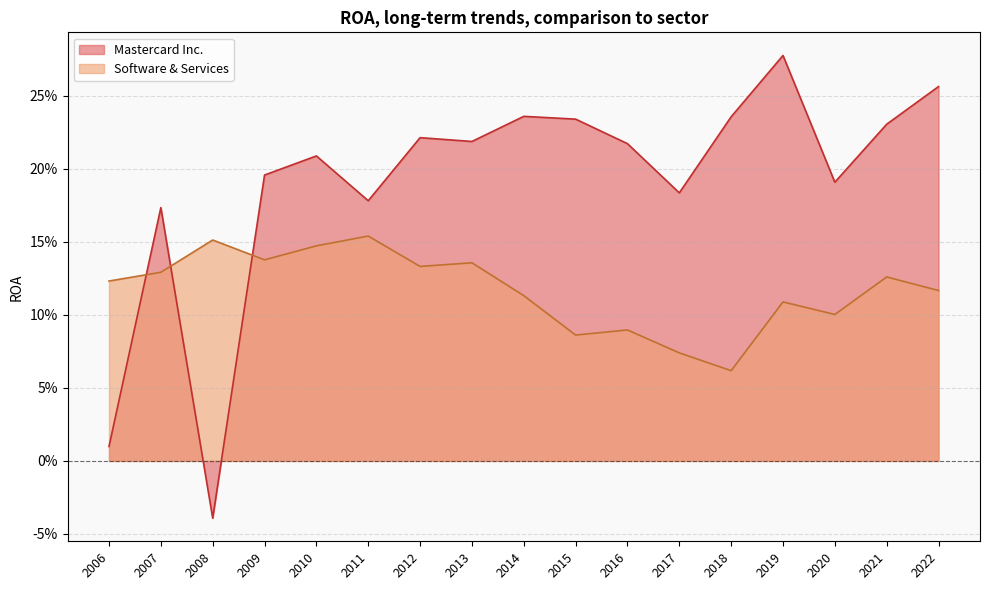

Which has a higher value, 2010 or 2021?

2021